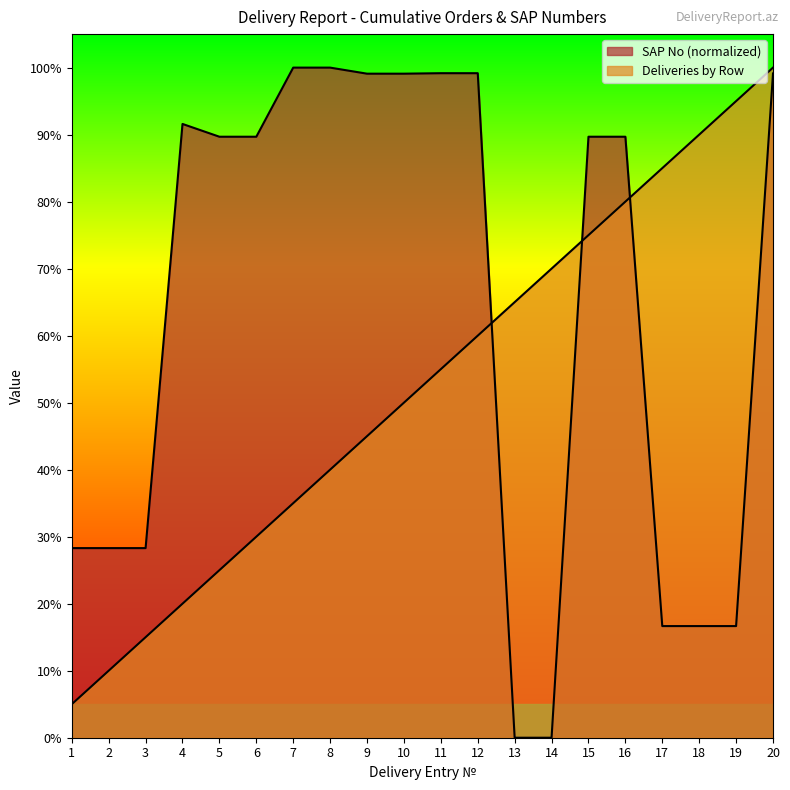

What is the difference between the second highest and minimum values in the SAP No (normalized) series?

100.0